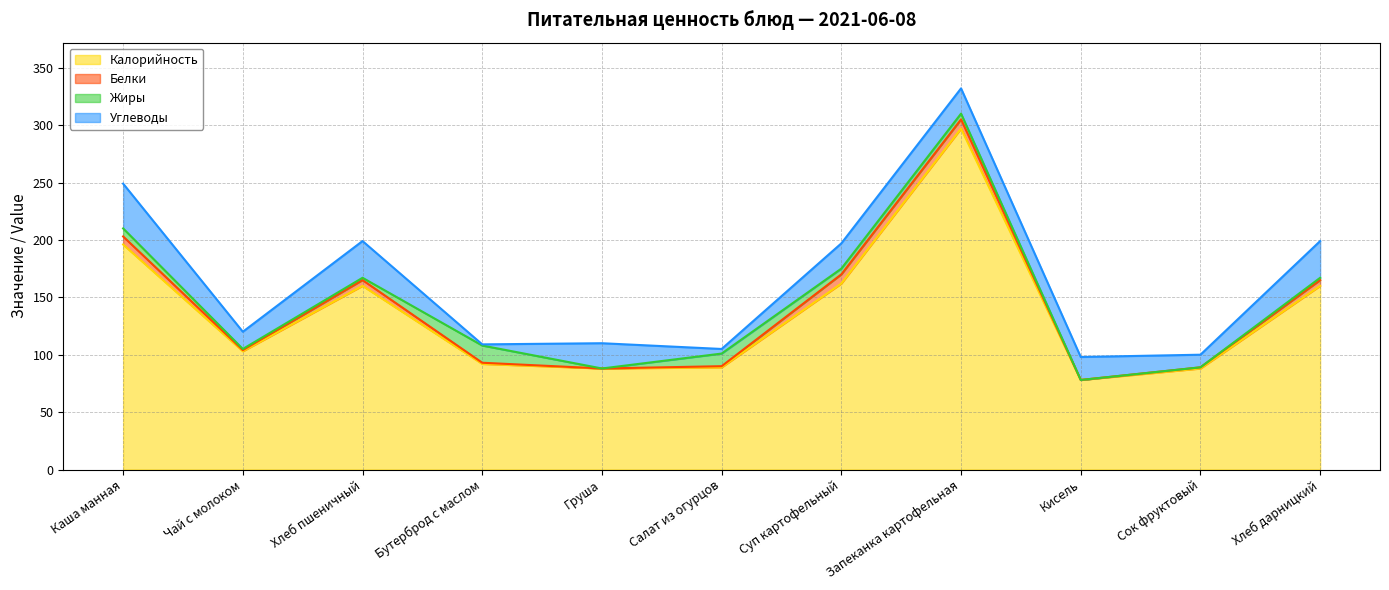

What is the difference between the maximum and second lowest values in the Калорийность series?

209